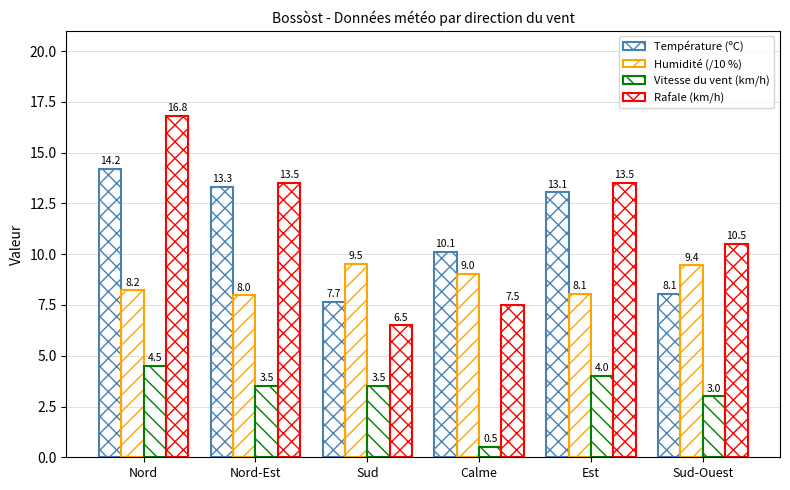

True or false: Rafale (km/h) has a value of 13.5 at Est.

True